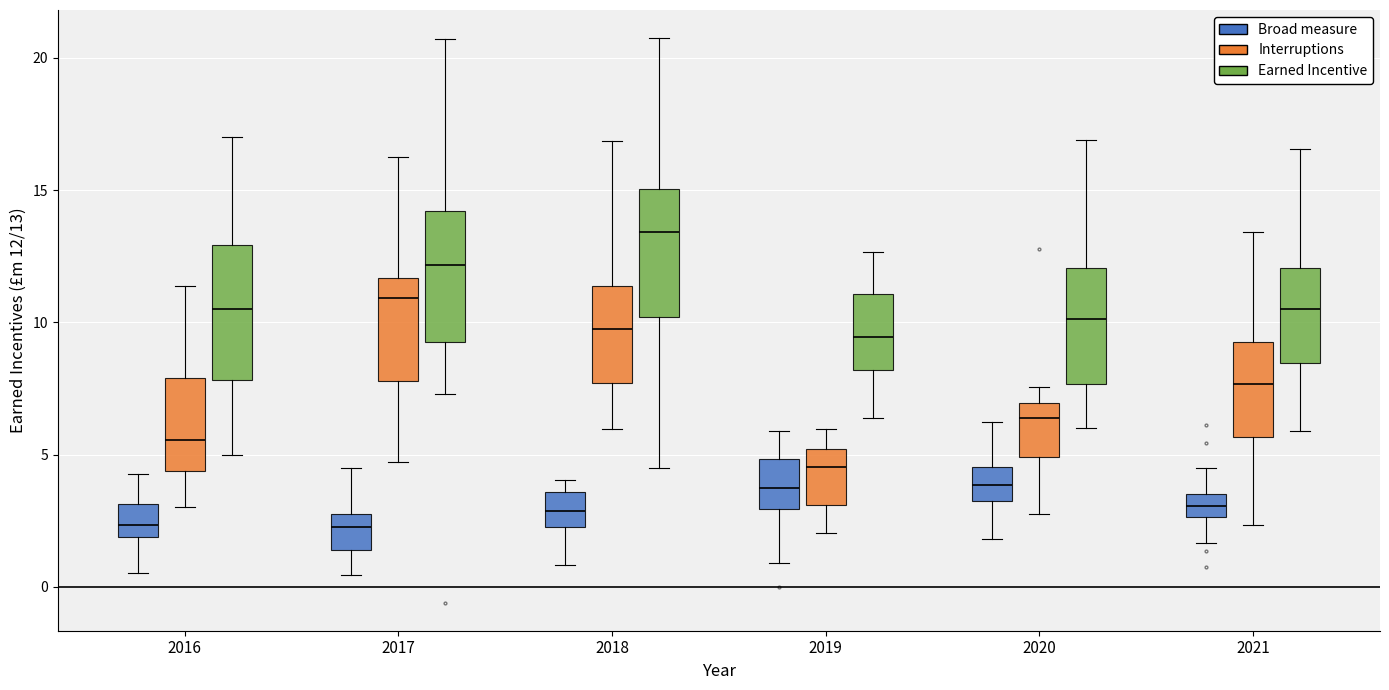

Which box has the highest median line?

2018 (Earned Incentive)